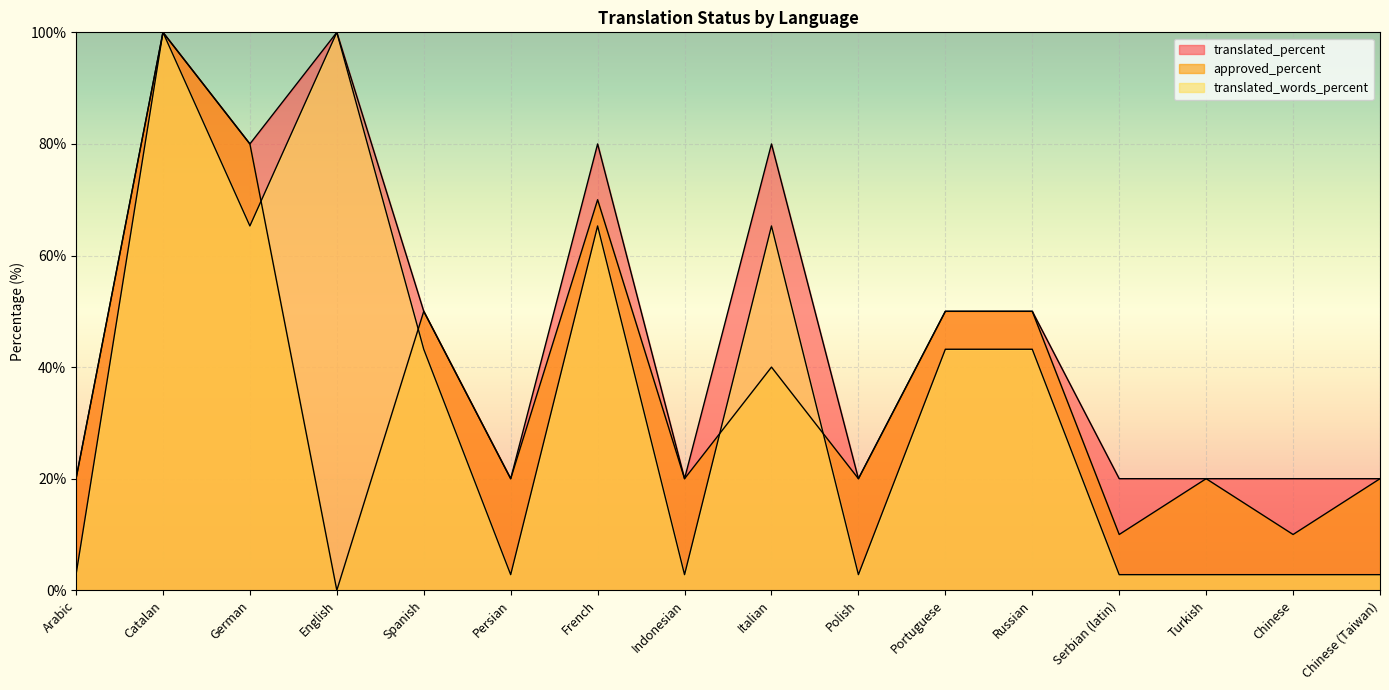

Is it true that approved_percent equals 70.0 at French?

True